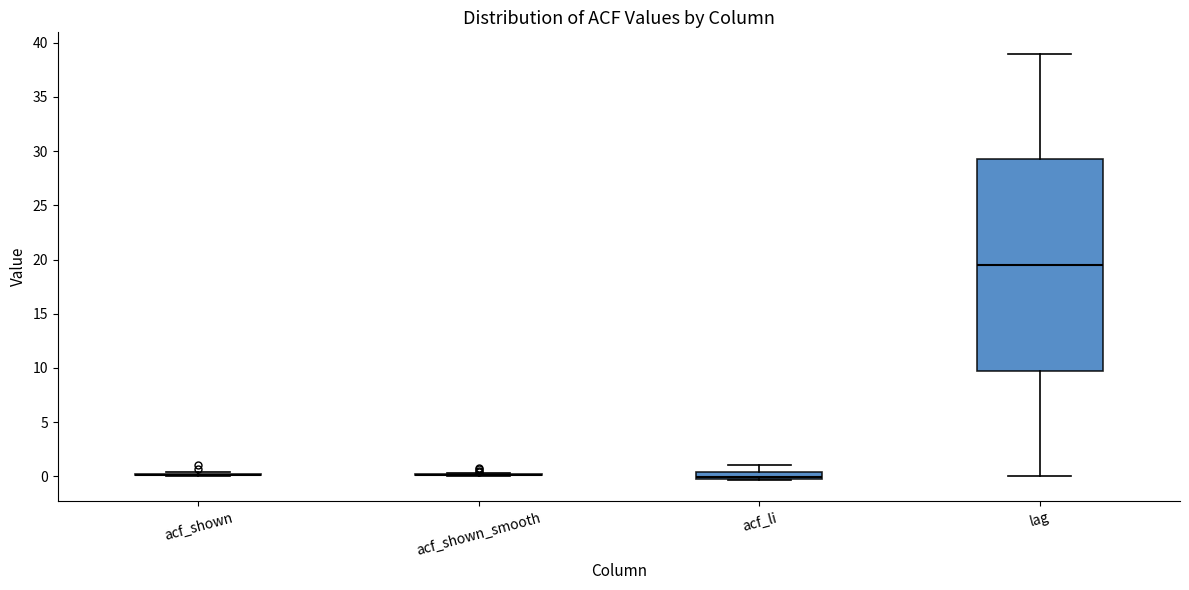

Comparing the boxes themselves (not the whiskers), which one is the tallest?

lag